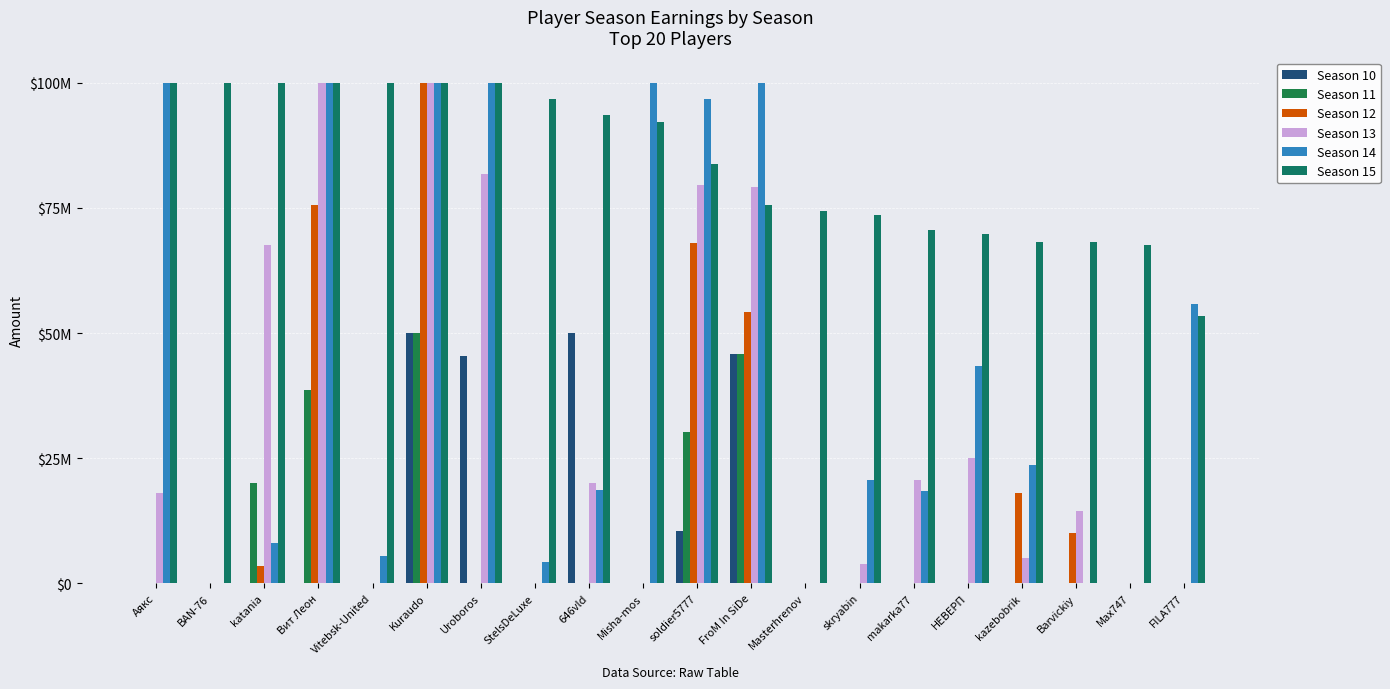

At which category is the sum across all series the highest?

Kuraudo